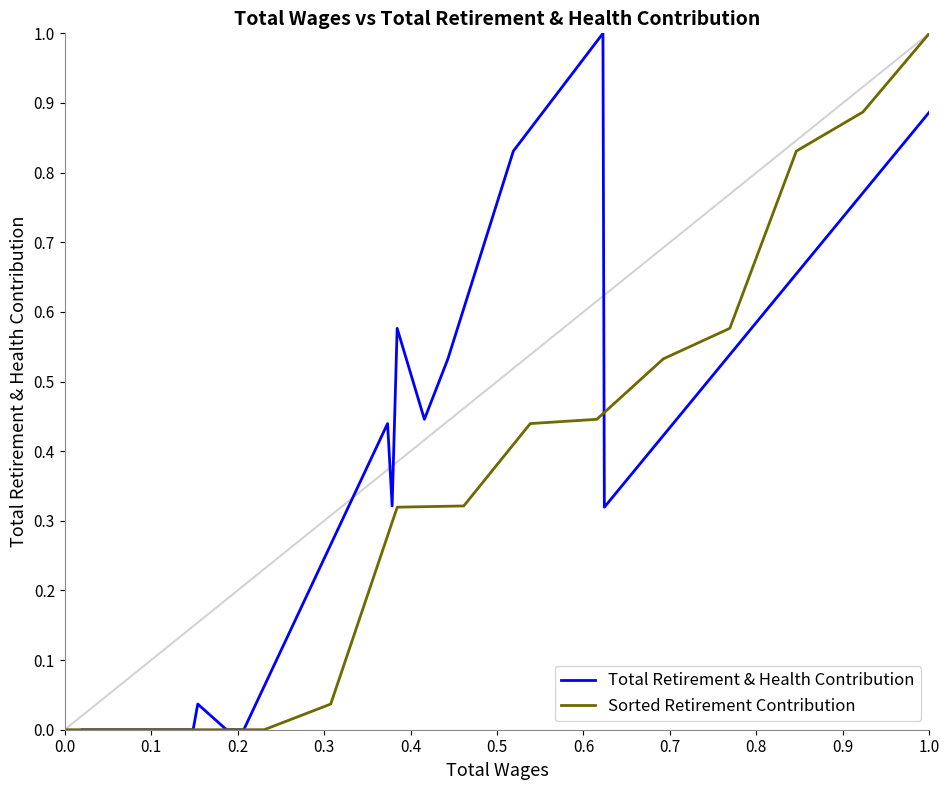

Reading left to right, list all the values displayed in this chart.

Total Retirement & Health Contribution: 0.0	0.0	0.0	0.0	0.0	0.4	0.3	0.6	0.4	0.5	0.8	1.0	0.3	0.9
Sorted Retirement Contribution: 0.0	0.0	0.0	0.0	0.0	0.3	0.3	0.4	0.4	0.5	0.6	0.8	0.9	1.0